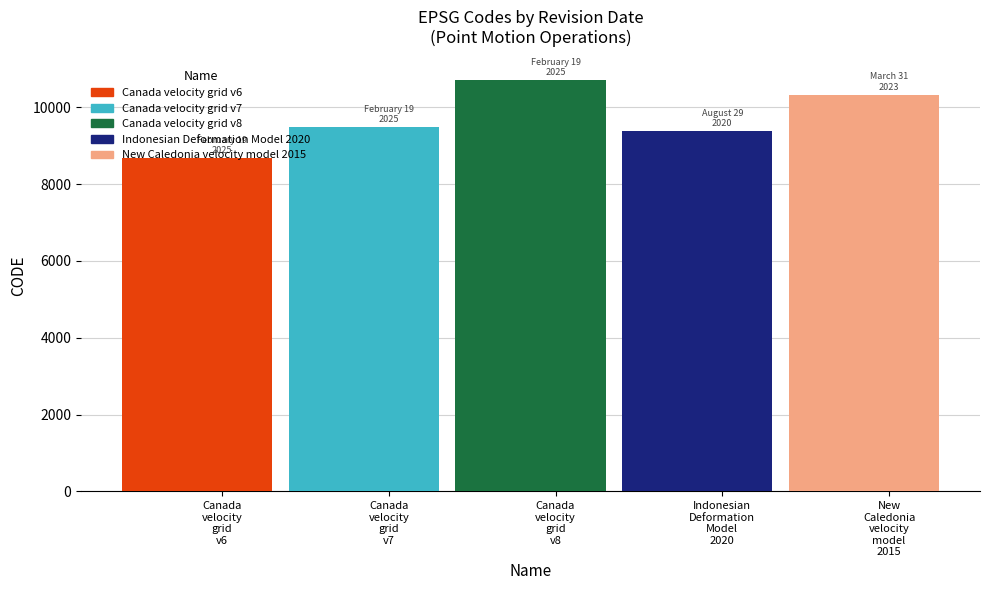

What is the difference between the maximum and minimum values?

2031